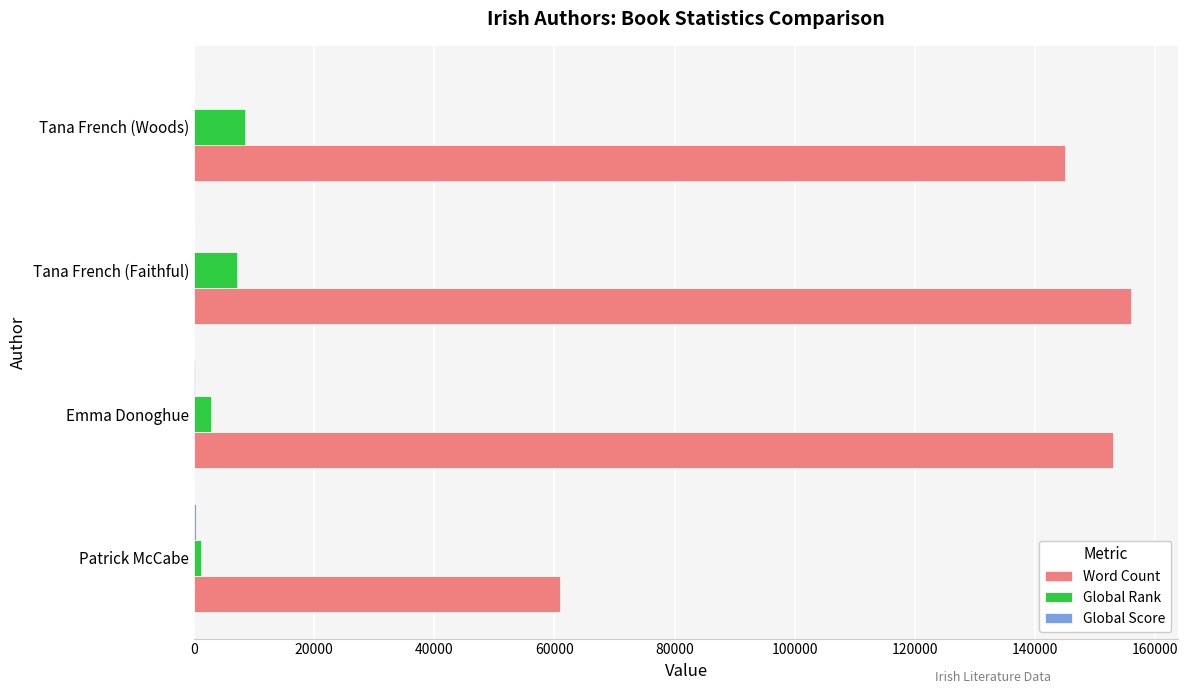

Which series has the largest range (max minus min)?

Word Count